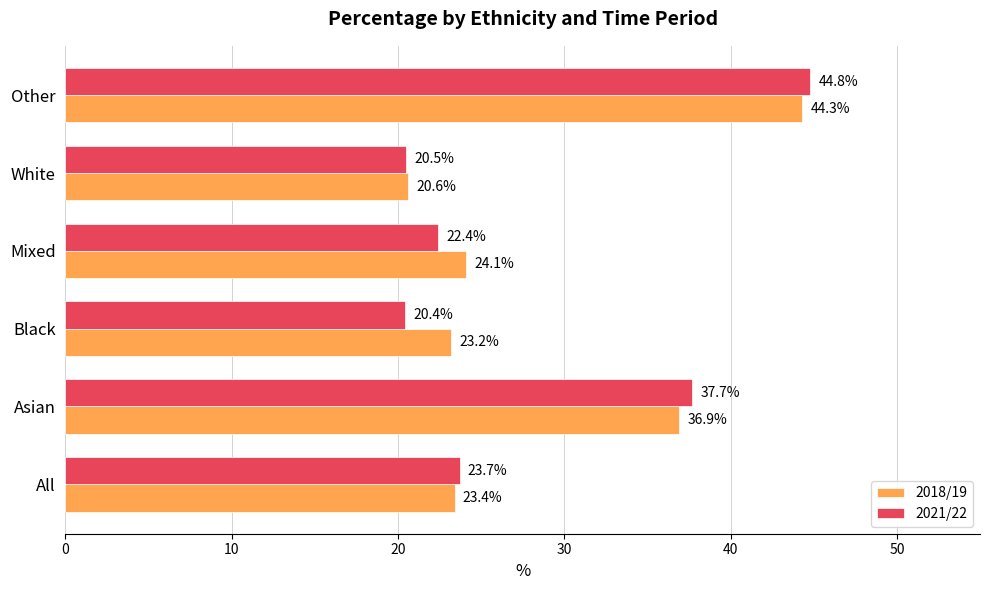

Which label corresponds to the smallest value in the chart?

Black